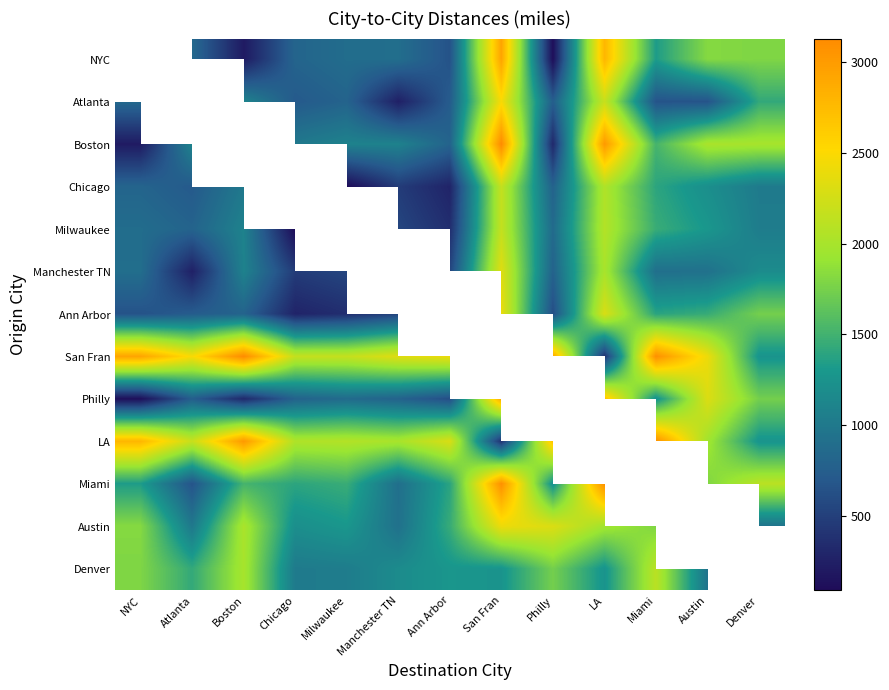

At which label does Boston reach its minimum?

NYC